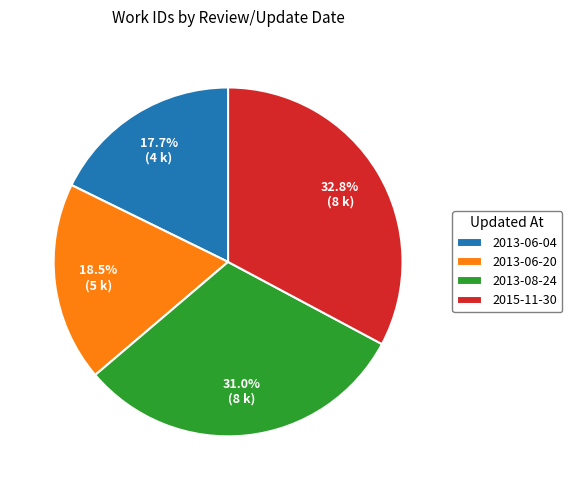

Does 2013-08-24 represent more than half of the total?

No